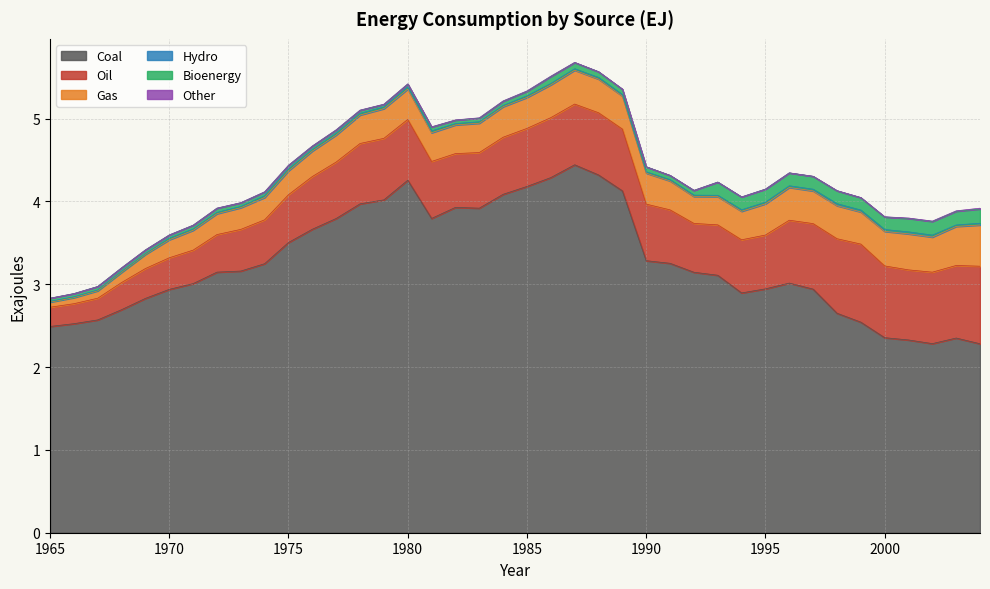

True or false: Hydro has a value of 0.0 at 1965.

True